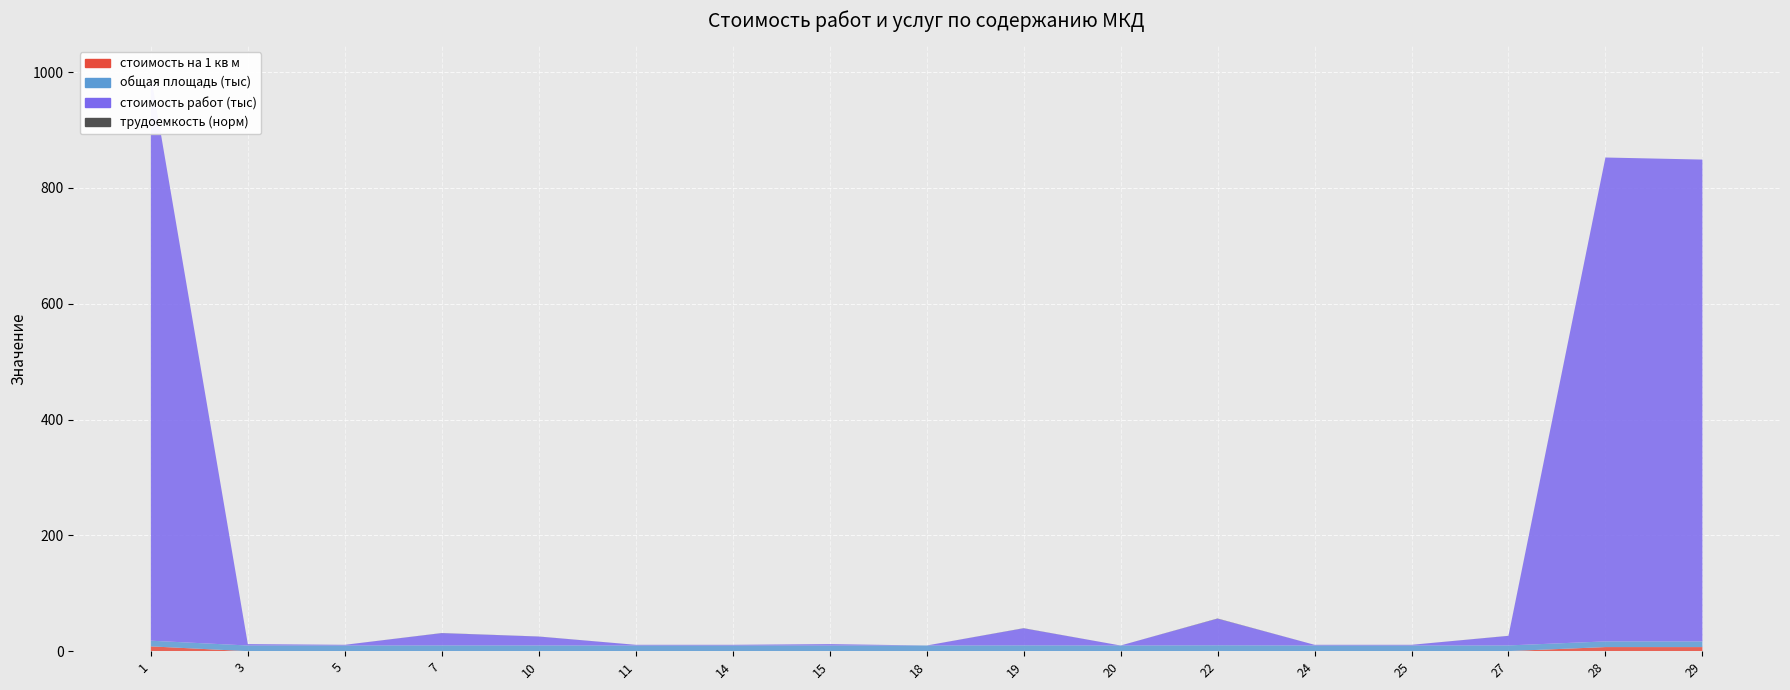

Reading right to left, what are all the values shown in this chart?

стоимость на 1 кв м: 7.1	7.1	0.1	0.0	0.0	0.4	0.0	0.2	0.0	0.0	0.0	0.0	0.1	0.2	0.0	0.0	8.3
общая площадь (тыс): 9.8	9.8	9.8	9.8	9.8	9.8	9.8	9.8	9.8	9.8	9.8	9.8	9.8	9.8	9.8	9.8	9.8
стоимость работ (тыс): 831.9	835.5	16.5	1.2	1.2	45.9	0.0	29.4	0.0	2.4	1.2	1.2	15.3	21.2	1.2	2.4	976.7
трудоемкость (норм): 0.0	0.0	0.1	0.0	0.0	0.4	0.0	0.2	0.0	0.0	0.0	0.0	0.1	0.2	0.0	0.0	0.0